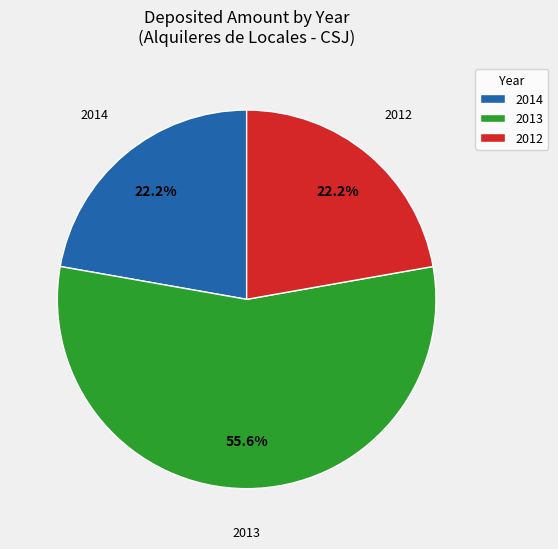

Is there a majority slice in this chart?

Yes